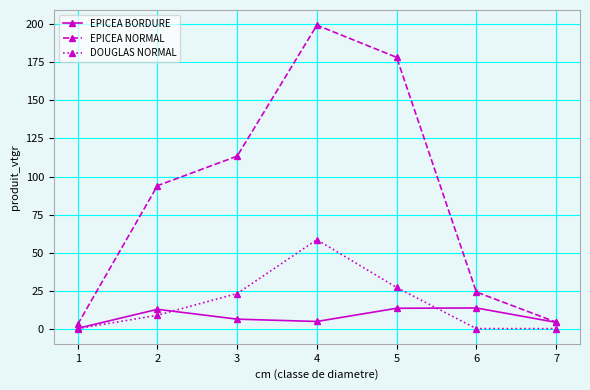

Rank the series by their maximum value, from highest to lowest.

EPICEA NORMAL, DOUGLAS NORMAL, EPICEA BORDURE